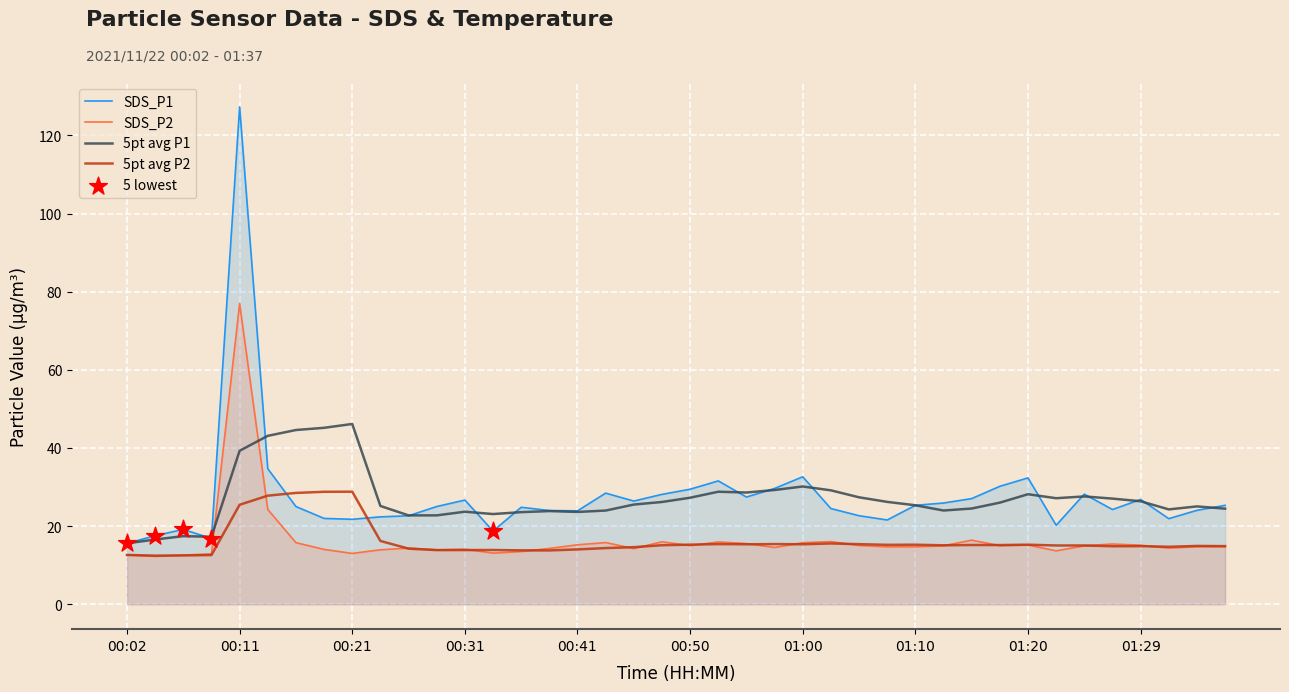

At how many categories does at least one series exceed 110?

1